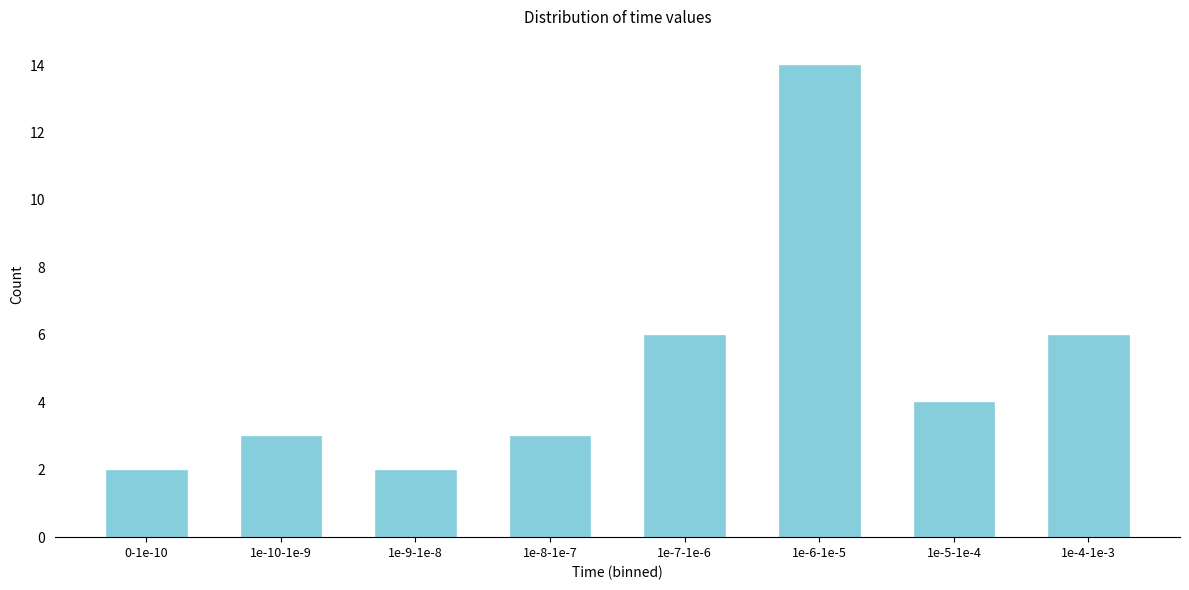

Reading left to right, what are all the values shown in this chart?

2	3	2	3	6	14	4	6